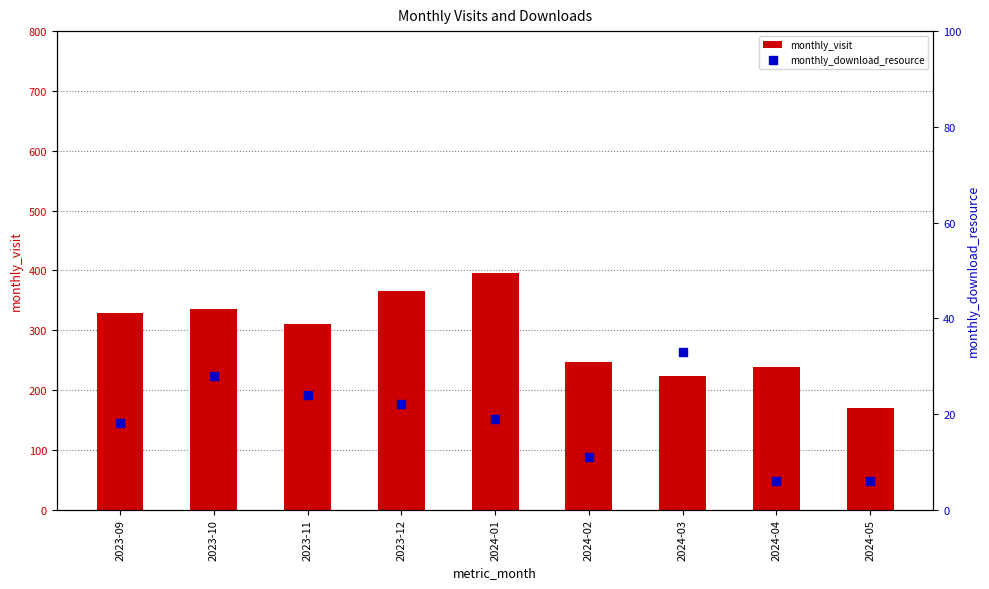

What are all the series names shown in the legend?

monthly_visit, monthly_download_resource